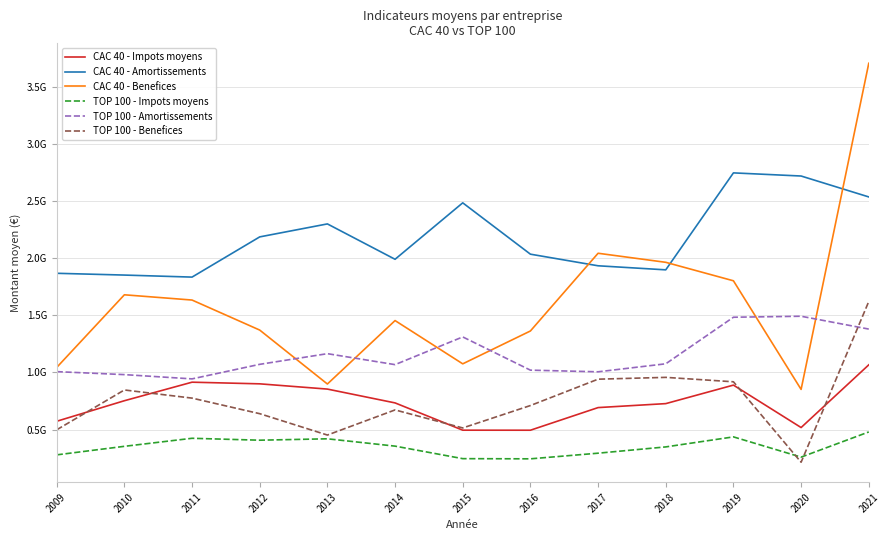

Is this an area chart (filled region under the line)?

No